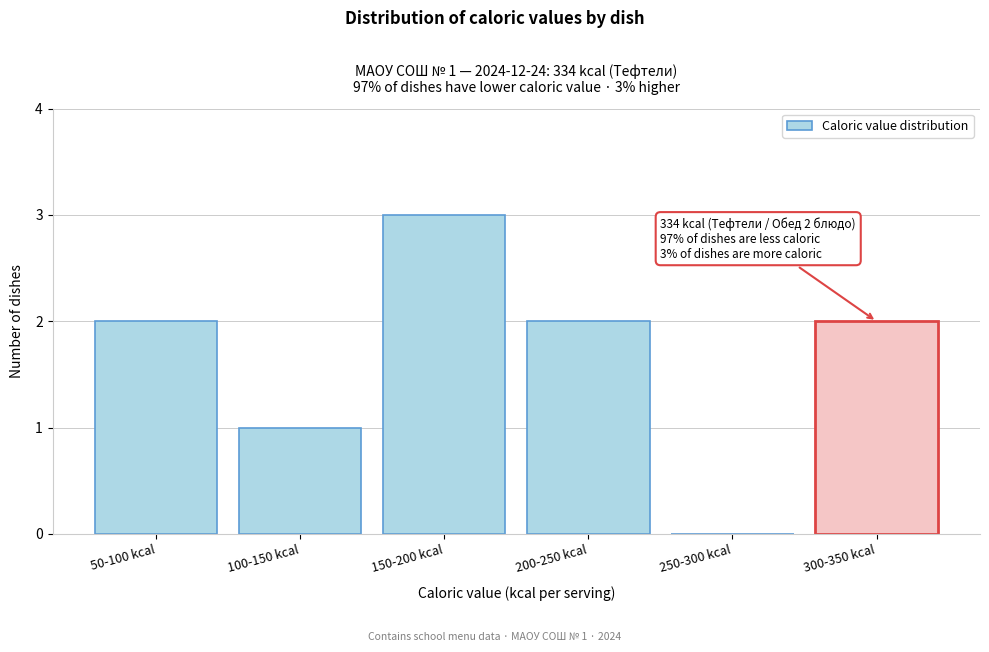

Reading left to right, transcribe all the data shown in this chart.

50-100 kcal=2	100-150 kcal=1	150-200 kcal=3	200-250 kcal=2	250-300 kcal=0	300-350 kcal=2